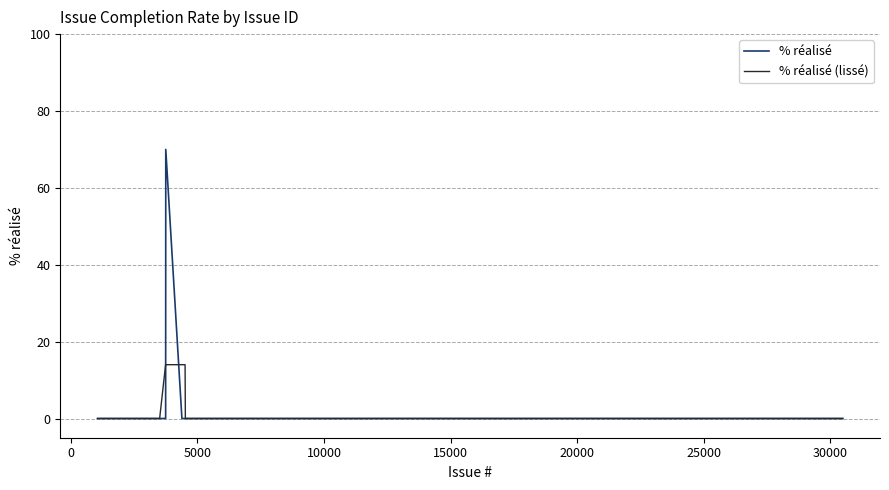

List the series in order of their peak value, highest first.

% réalisé, % réalisé (lissé)